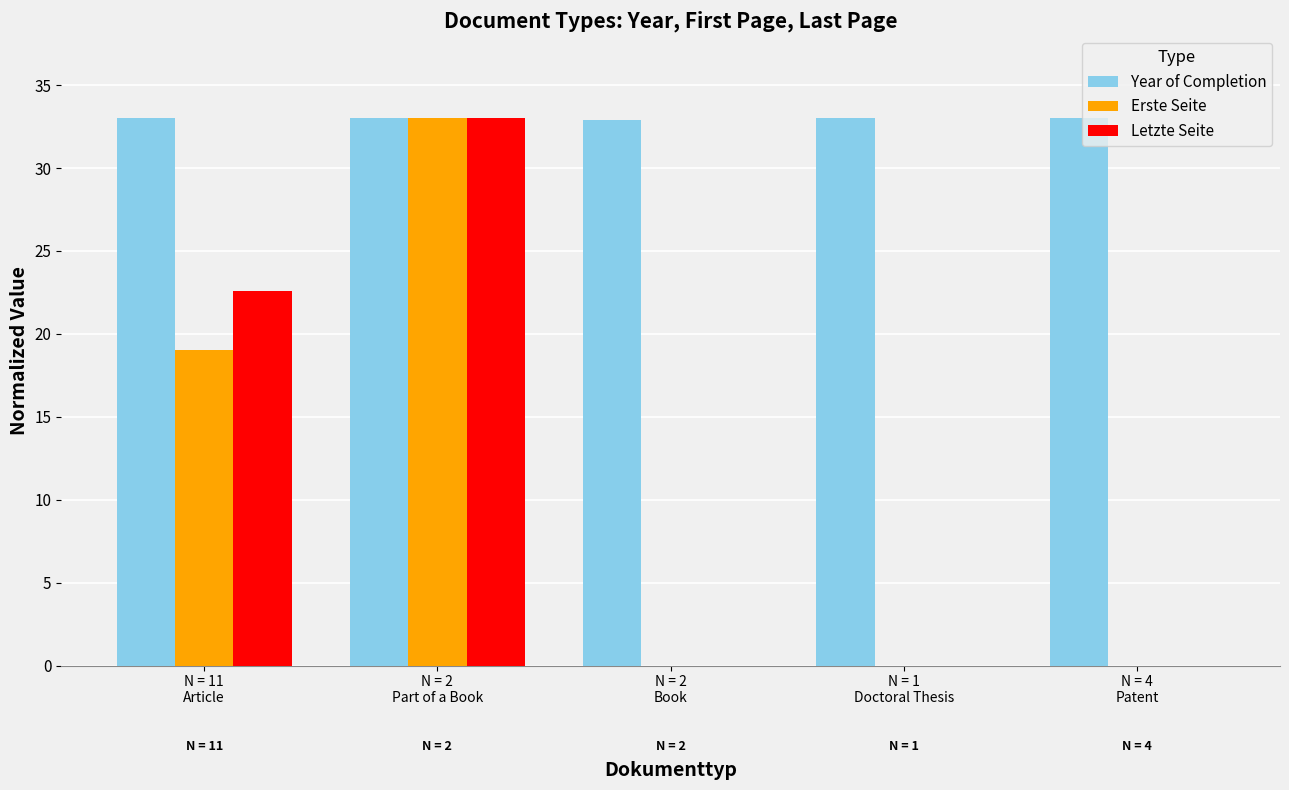

What is the sum of all Year of Completion values?

164.9